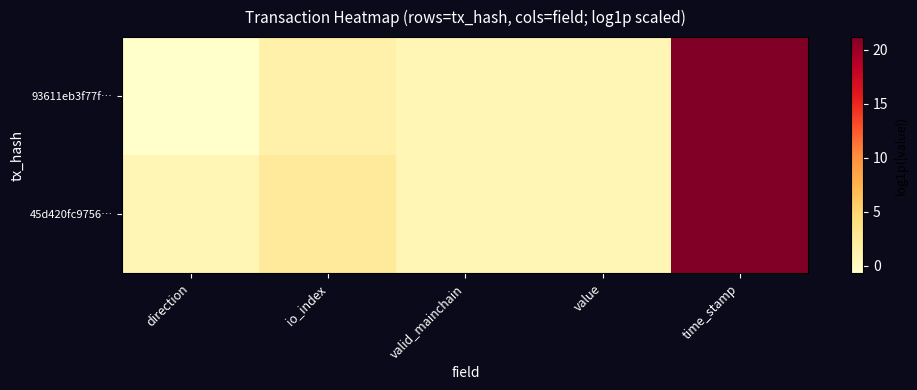

Reading right to left, extract all data points from this chart.

93611eb3f77f…: time_stamp=21.2	value=0.8	valid_mainchain=0.7	io_index=1.4	direction=-0.7
45d420fc9756…: time_stamp=21.2	value=0.8	valid_mainchain=0.7	io_index=2.4	direction=0.7